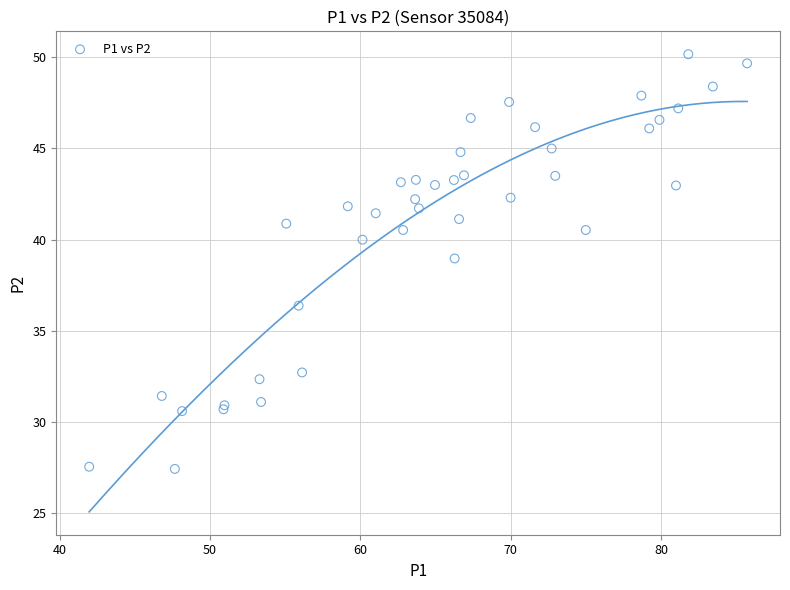

What Y value in the scatter plot is closest to 38?

39.0